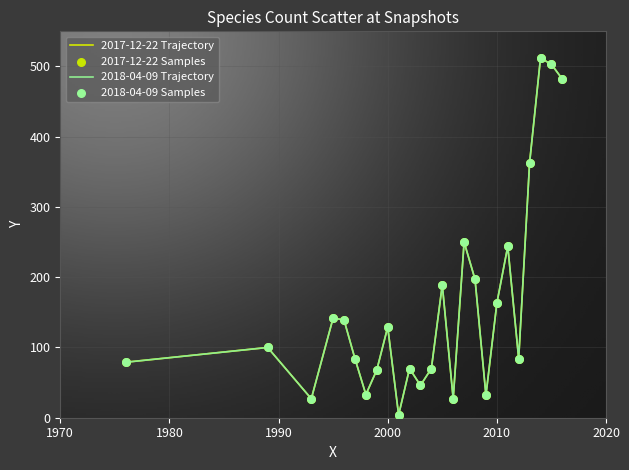

Does the chart have visible grid lines?

Yes